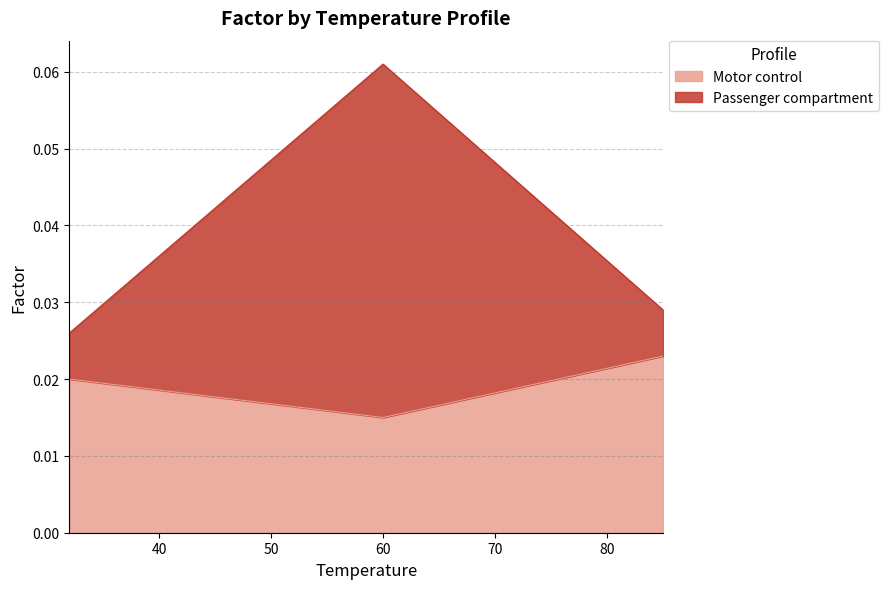

The Motor control series shows 0.0 at 85. True or false?

True